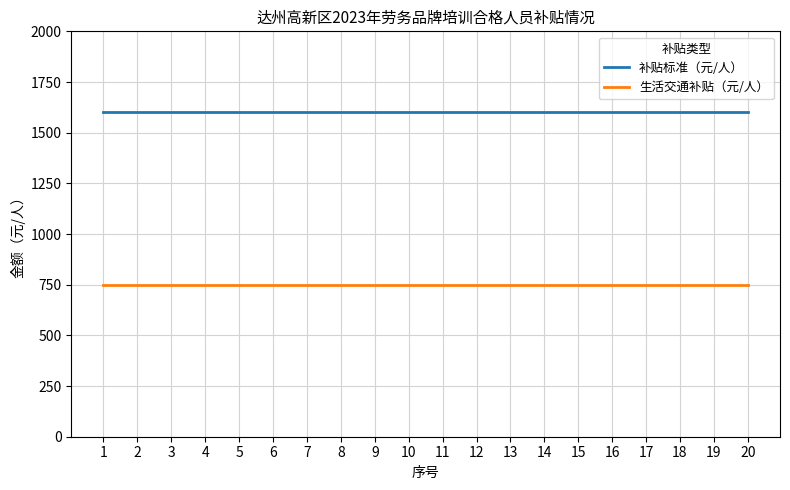

True or false: 生活交通补贴（元/人） and 补贴标准（元/人） cross at least once.

False